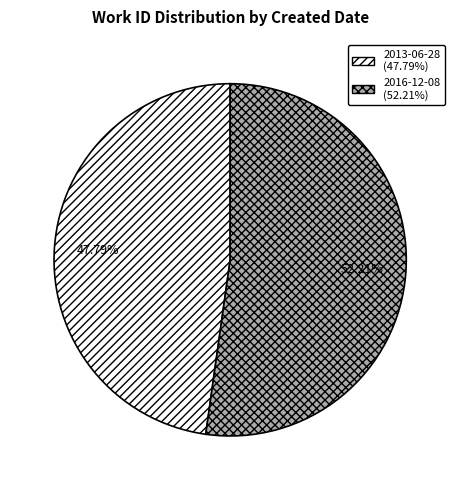

Does 2013-06-28 represent more than half of the total?

No